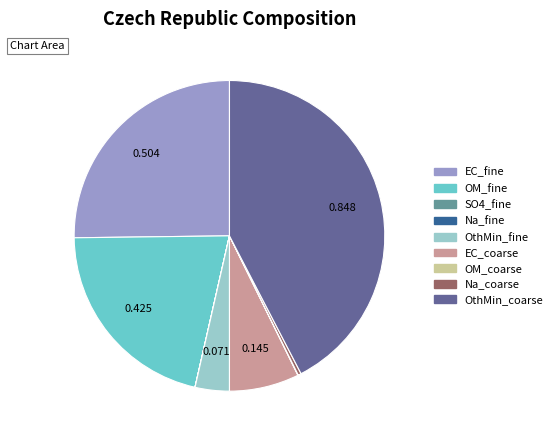

Does any single category account for the majority?

No